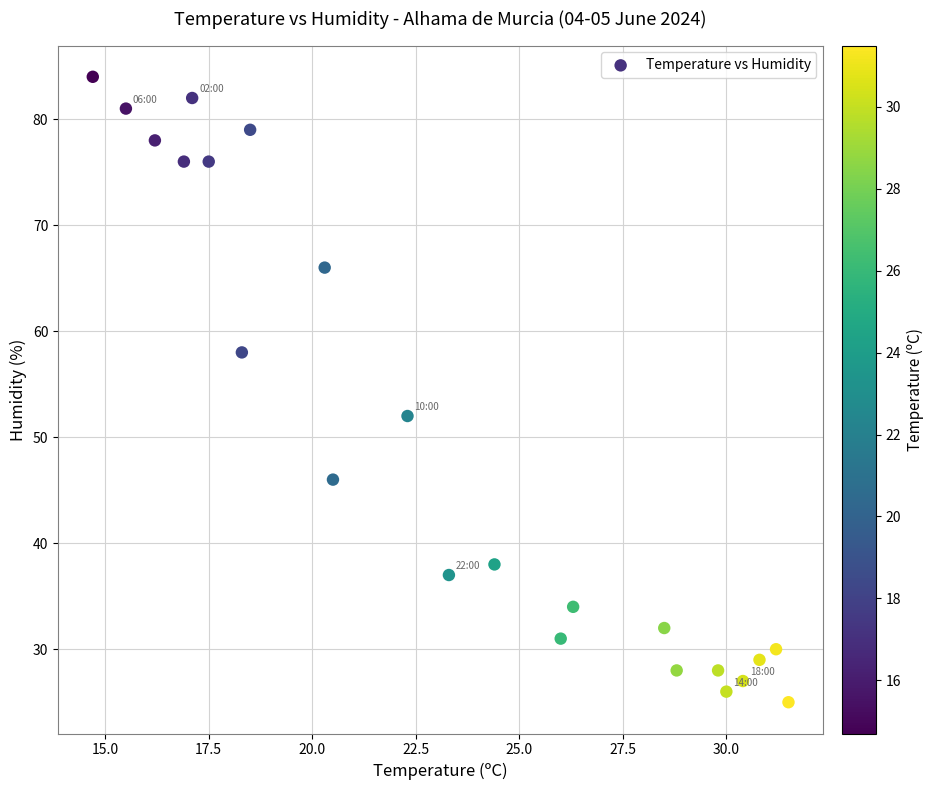

What is the range of Y values (max minus min)?

59